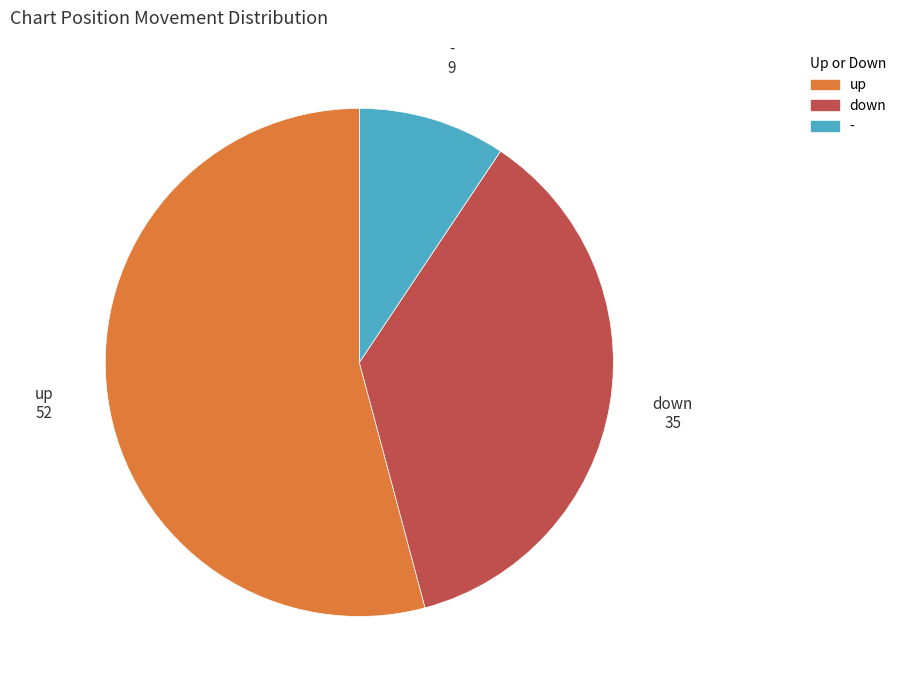

Which has a higher value, down or up?

up